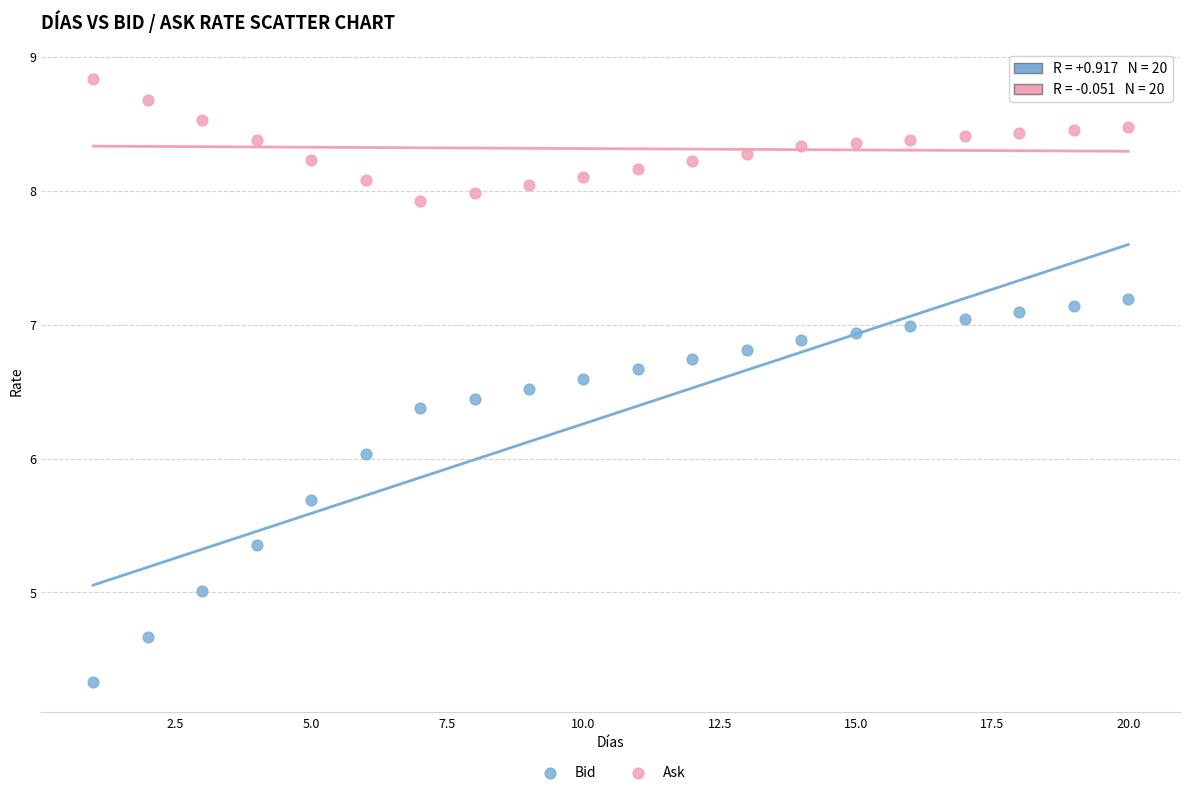

Which series reaches the maximum Y coordinate?

Ask